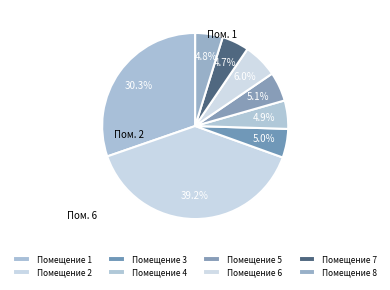

What is the smallest slice in the pie chart?

7